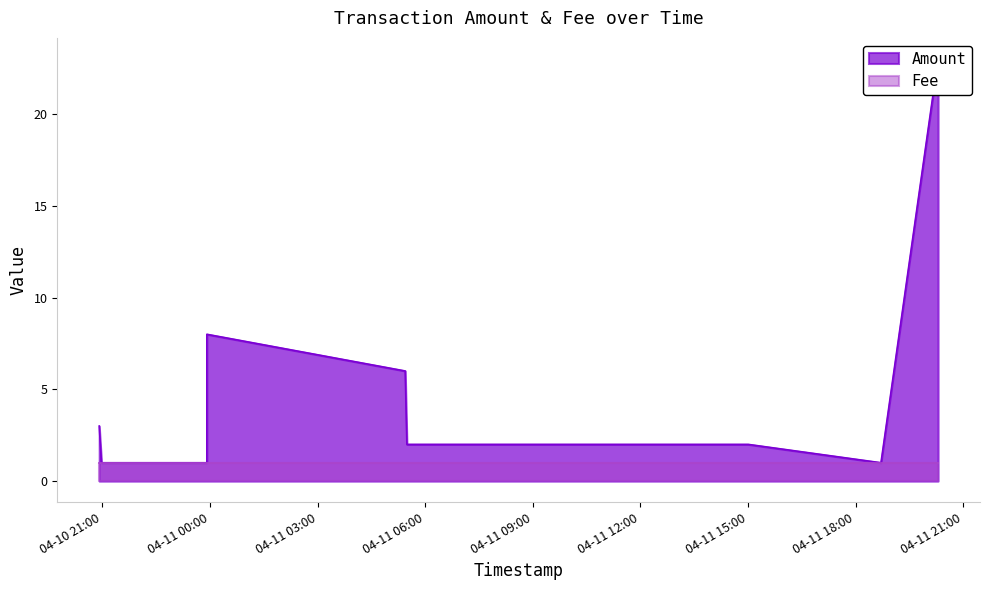

How many lines are shown in the chart?

2